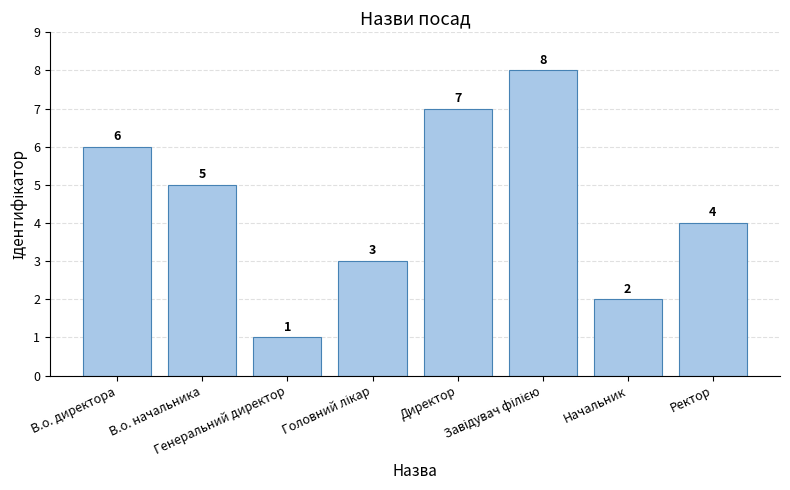

Count the values in the range 3 to 7.

5